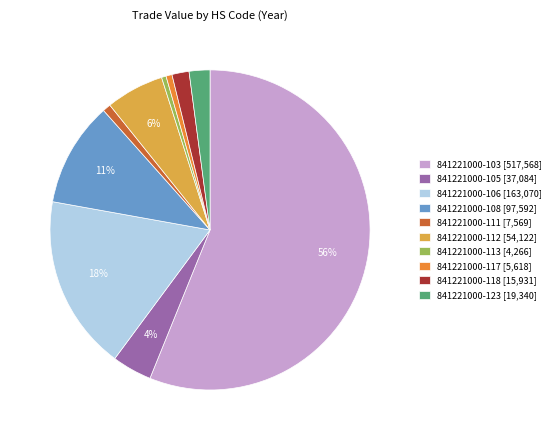

True or false: 841221000-118 accounts for 2% of the total.

True